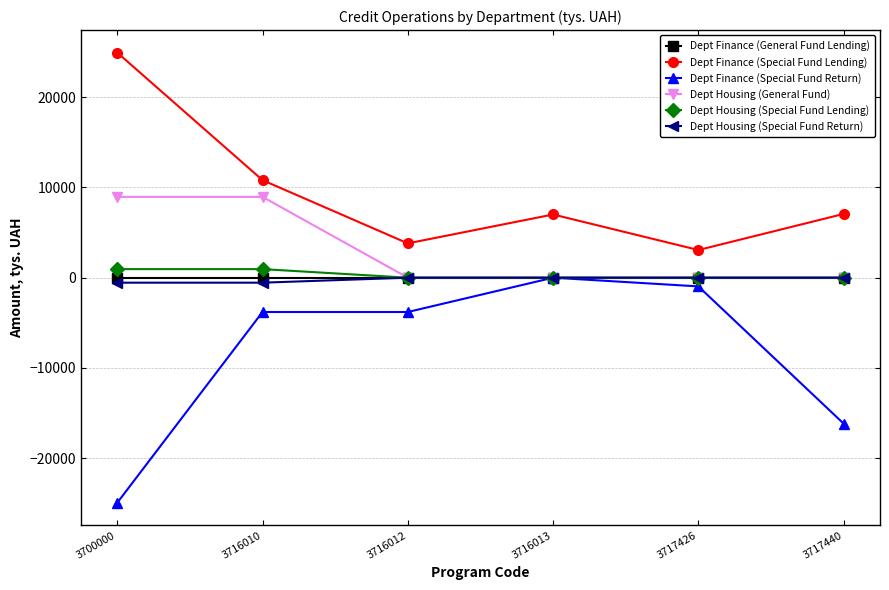

The value of Dept Finance (Special Fund Return) at 3716012 is -3800.0. True or false?

True